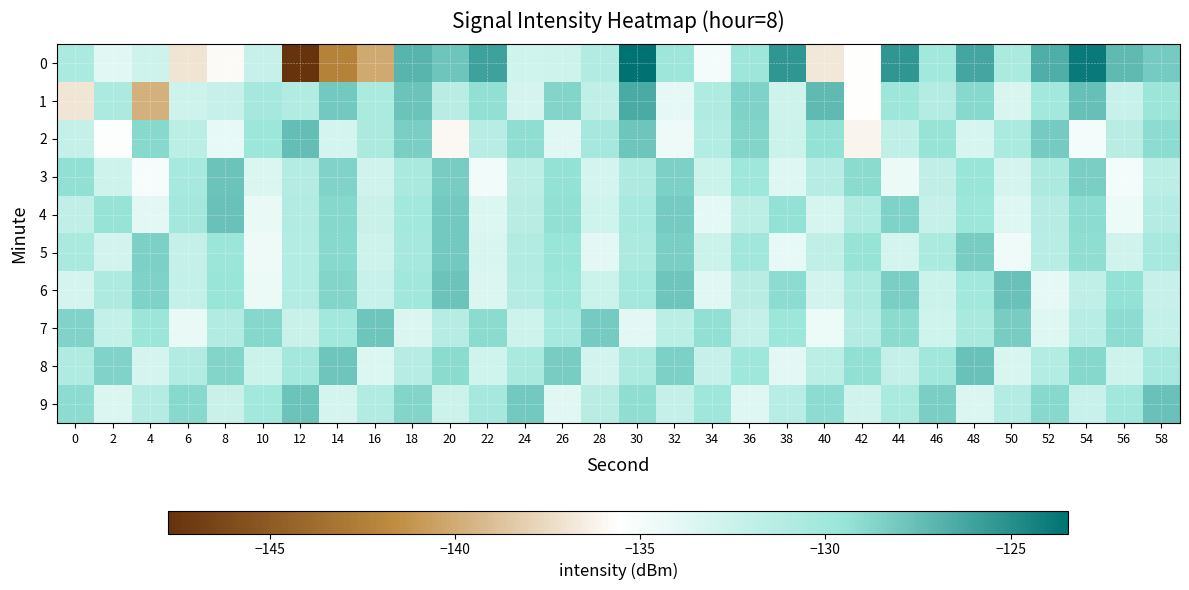

Which series has the largest total across all categories?

9